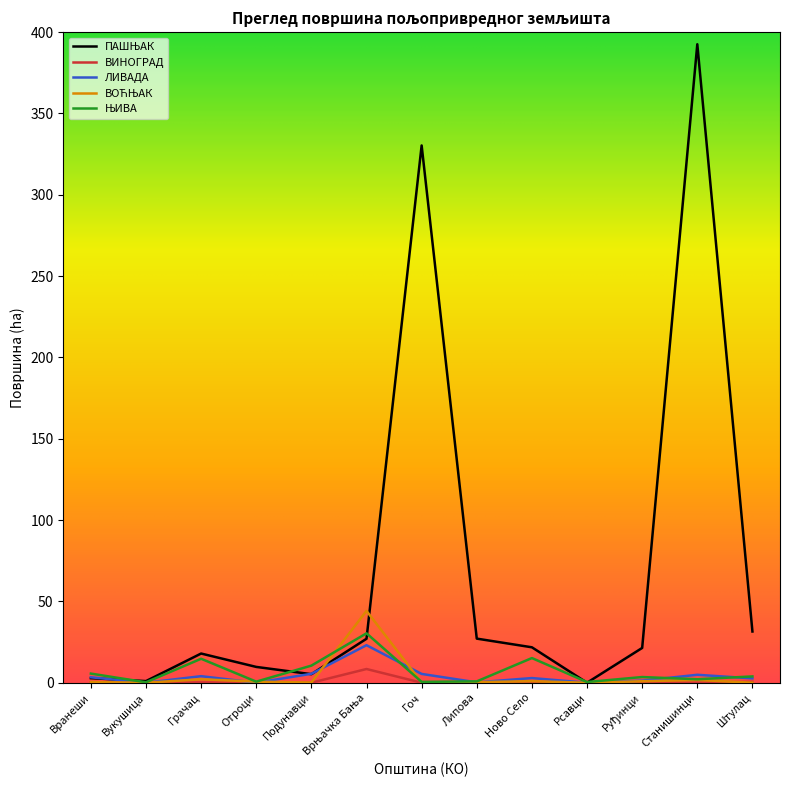

What is the greatest value displayed?

392.6